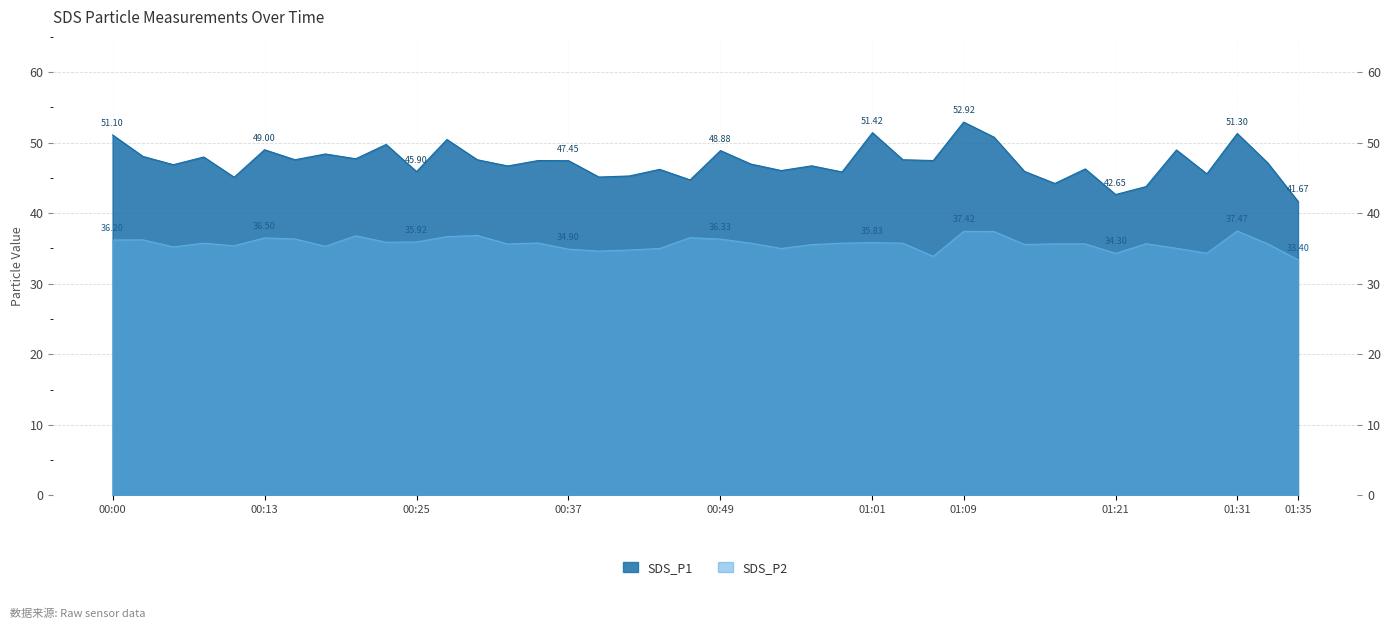

What position from the right is 2022/03/23 00:39?

24